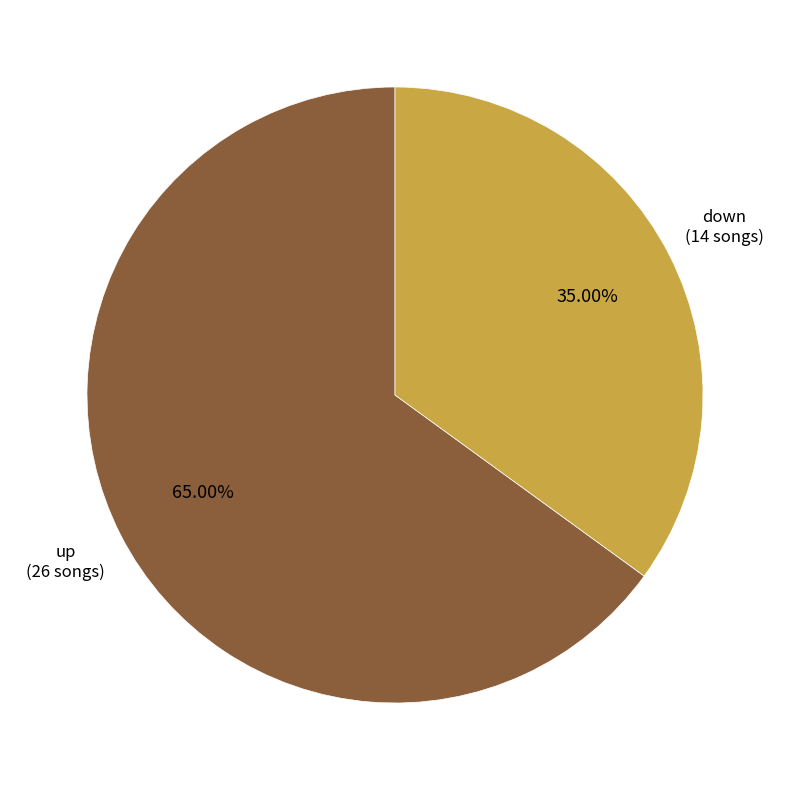

How many segments does this pie chart have?

2